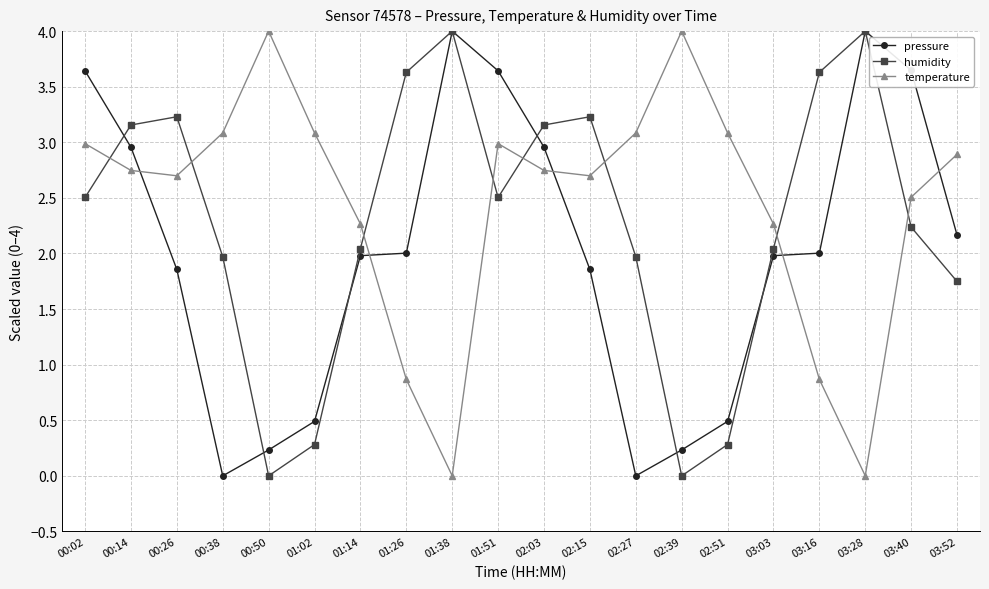

Count the number of categories in the chart.

20